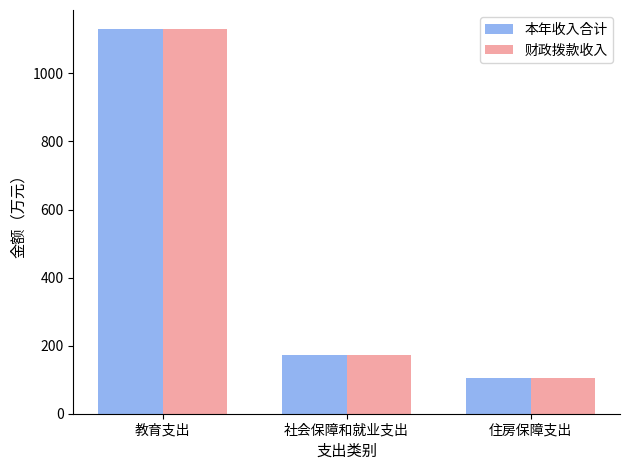

At which label does 财政拨款收入 reach its minimum?

住房保障支出